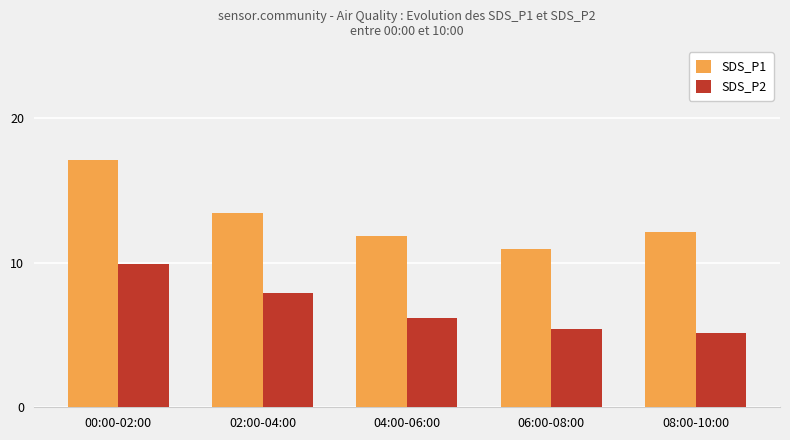

What is the difference between the highest and lowest values at 04:00-06:00?

5.7